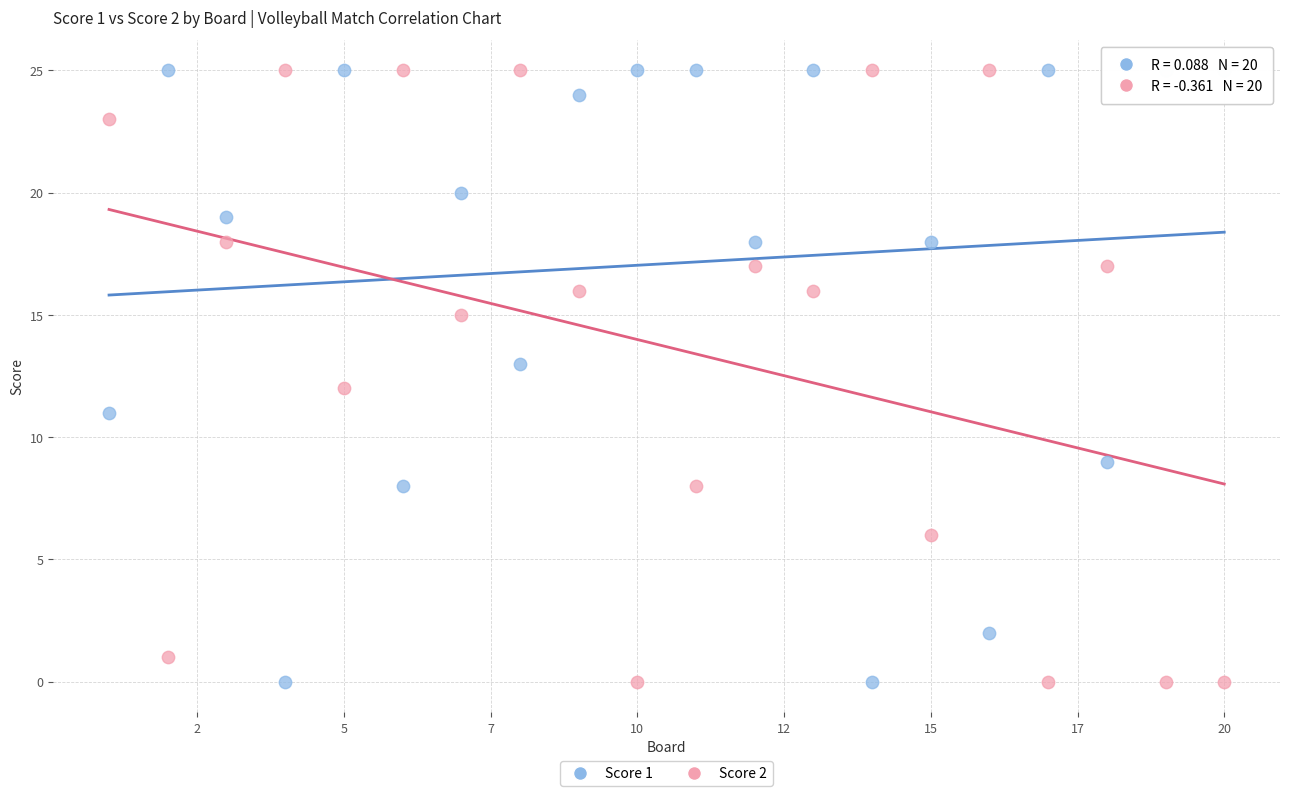

What is the X range (max minus min) for the scatter plot?

19